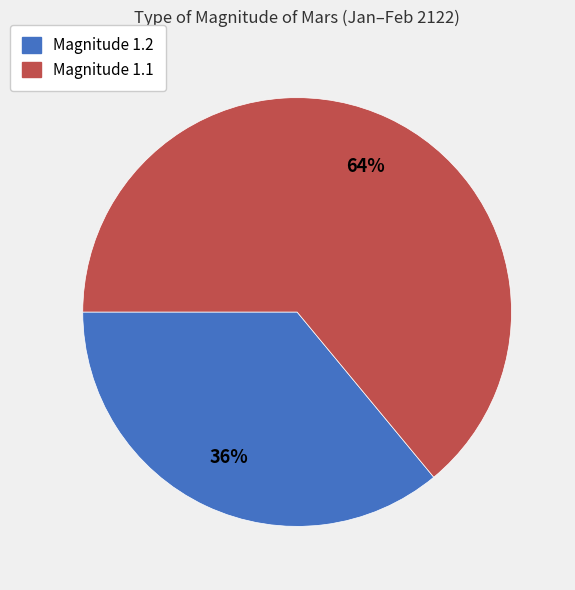

Which category accounts for the majority?

Magnitude 1.1